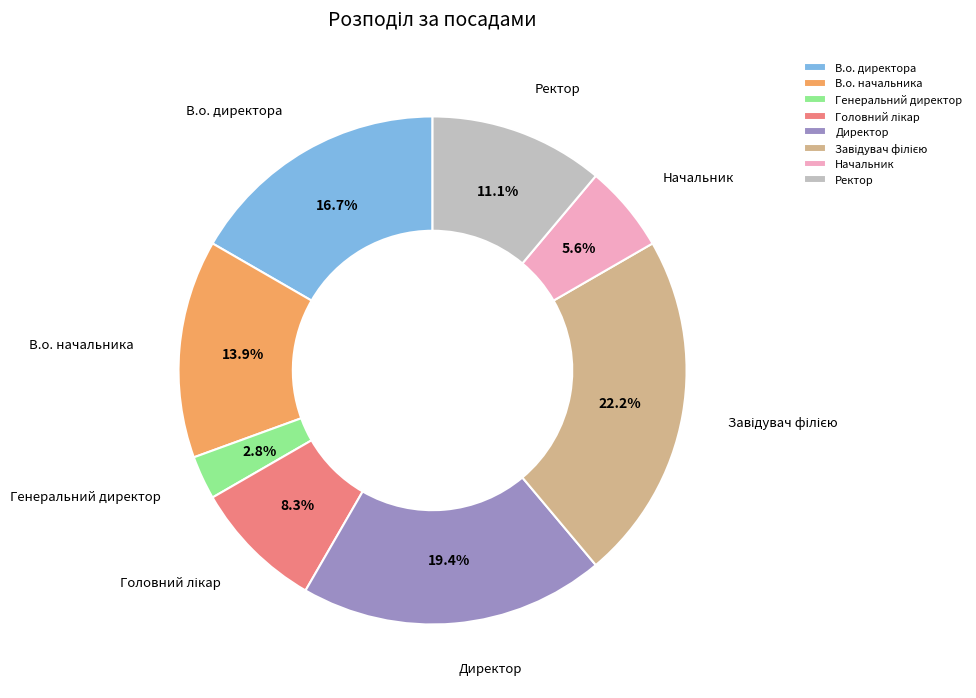

True or false: Начальник accounts for 18% of the total.

False